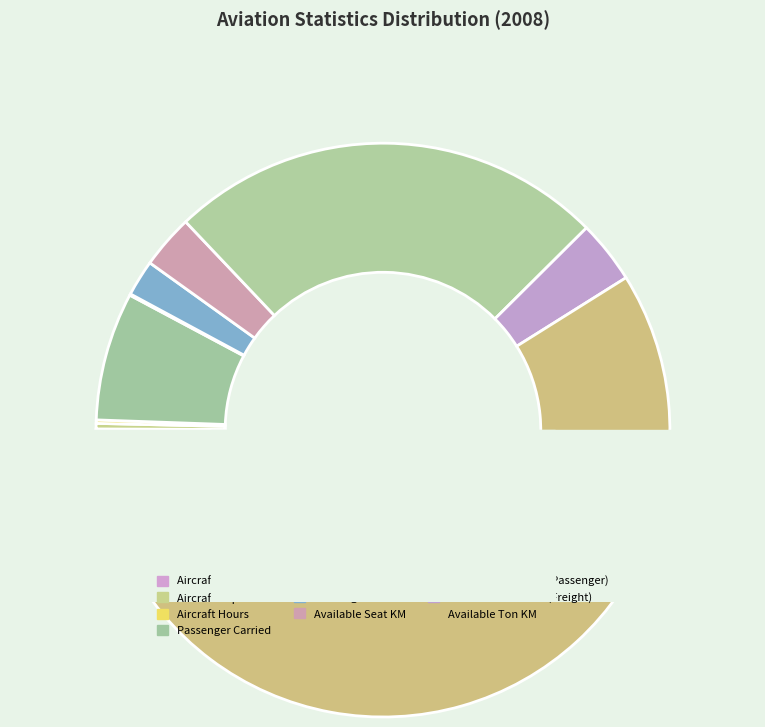

How many segments does this pie chart have?

10